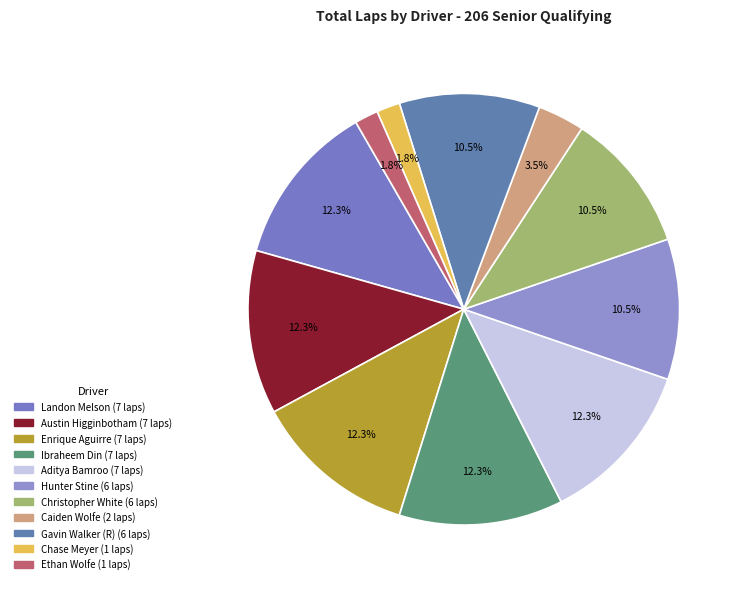

Is there a majority slice in this chart?

No